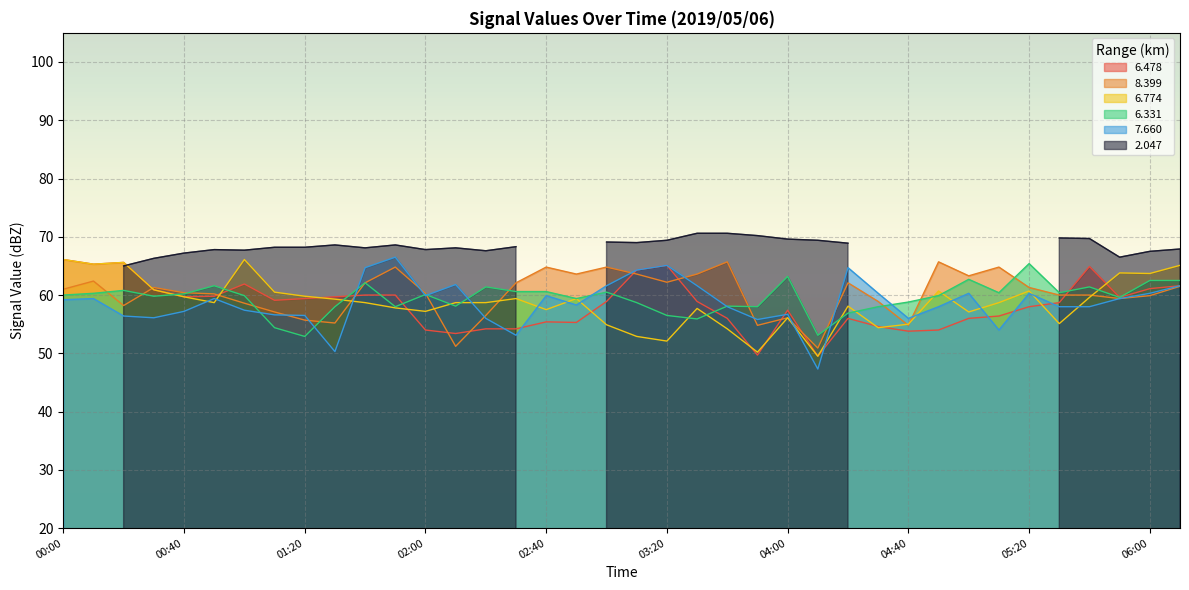

What is the label of the 35th point from the right?

00:30